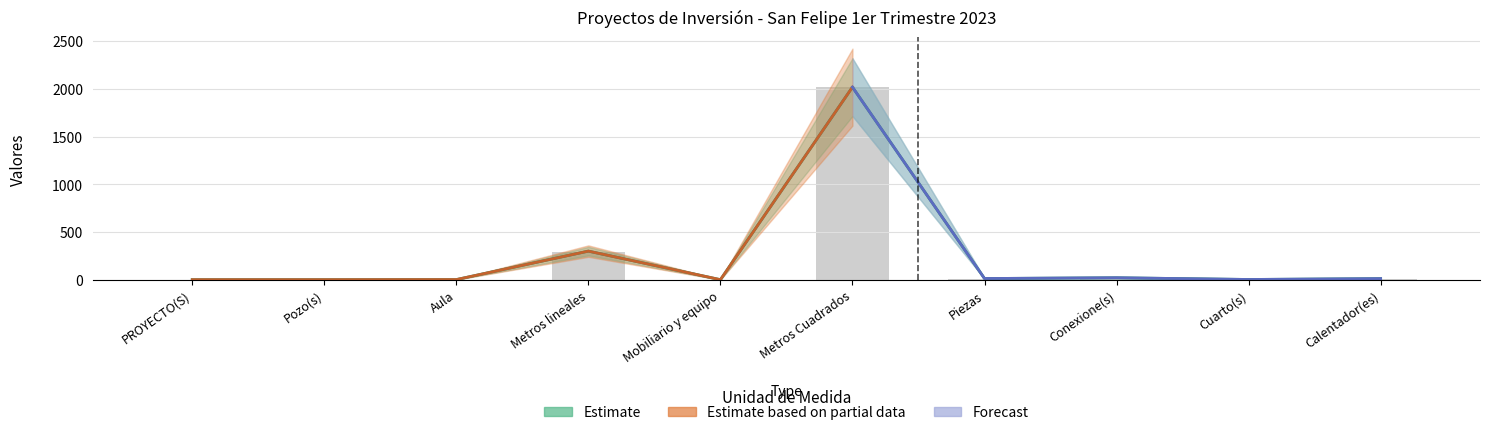

Where does the META ORIGINAL series first go above 12?

Metros lineales